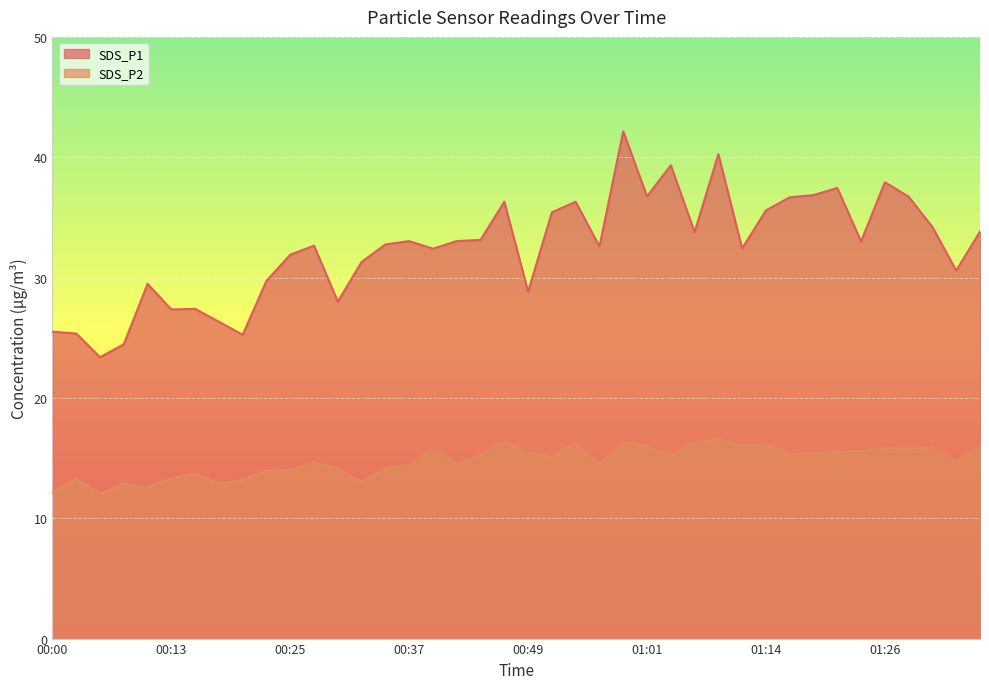

What is the difference between the maximum and minimum values in the SDS_P2 series?

4.5